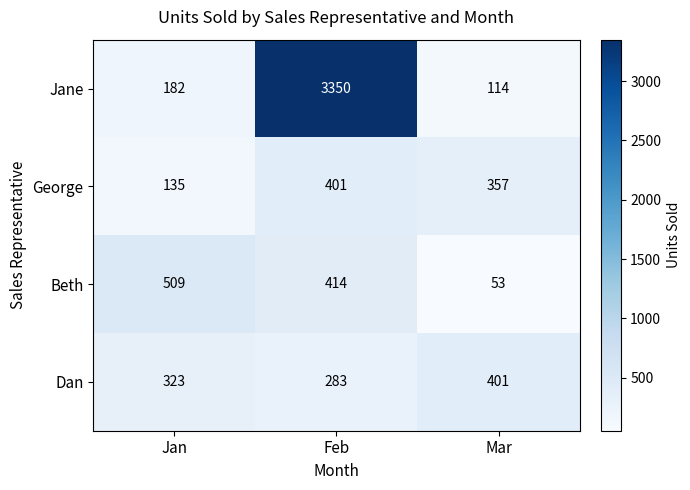

Where does the George series first go above 357?

Feb